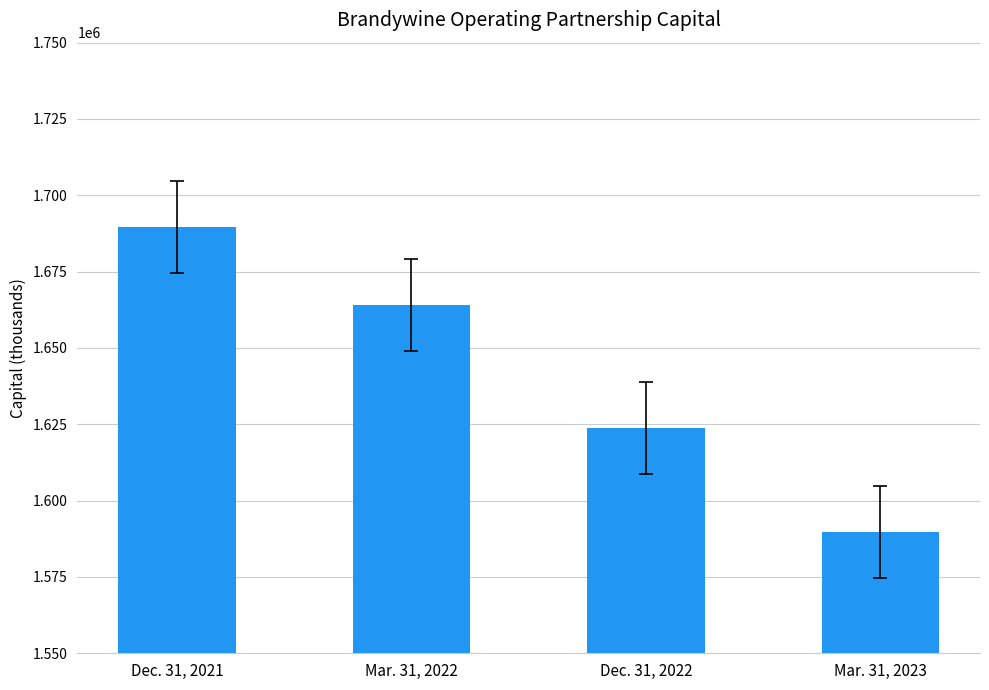

Reading left to right, list all the values displayed in this chart.

Dec. 31, 2021=1689611	Mar. 31, 2022=1664107	Dec. 31, 2022=1623738	Mar. 31, 2023=1589791